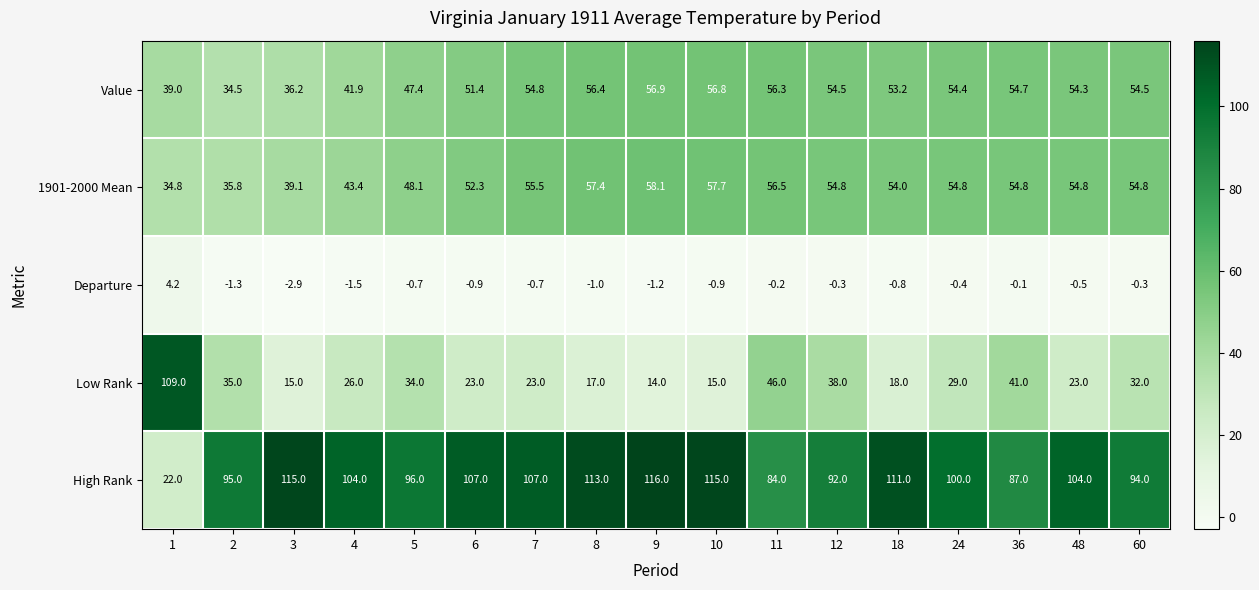

List the series in order of their peak value, lowest first.

Departure, Value, 1901-2000 Mean, Low Rank, High Rank